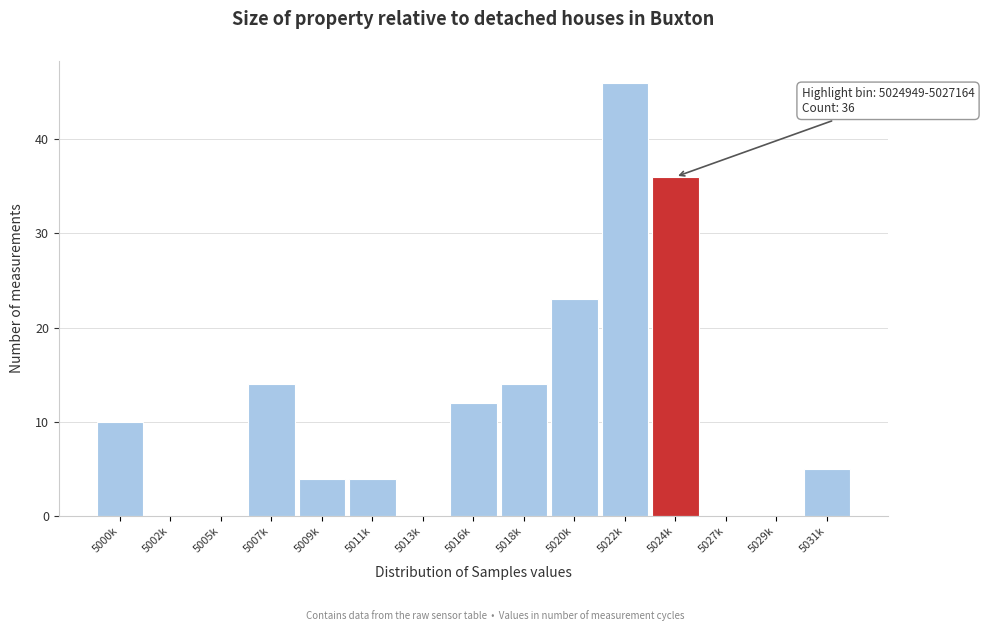

Reading left to right, extract all data points from this chart.

5000k=10	5002k=0	5005k=0	5007k=14	5009k=4	5011k=4	5013k=0	5016k=12	5018k=14	5020k=23	5022k=46	5024k=36	5027k=0	5029k=0	5031k=5